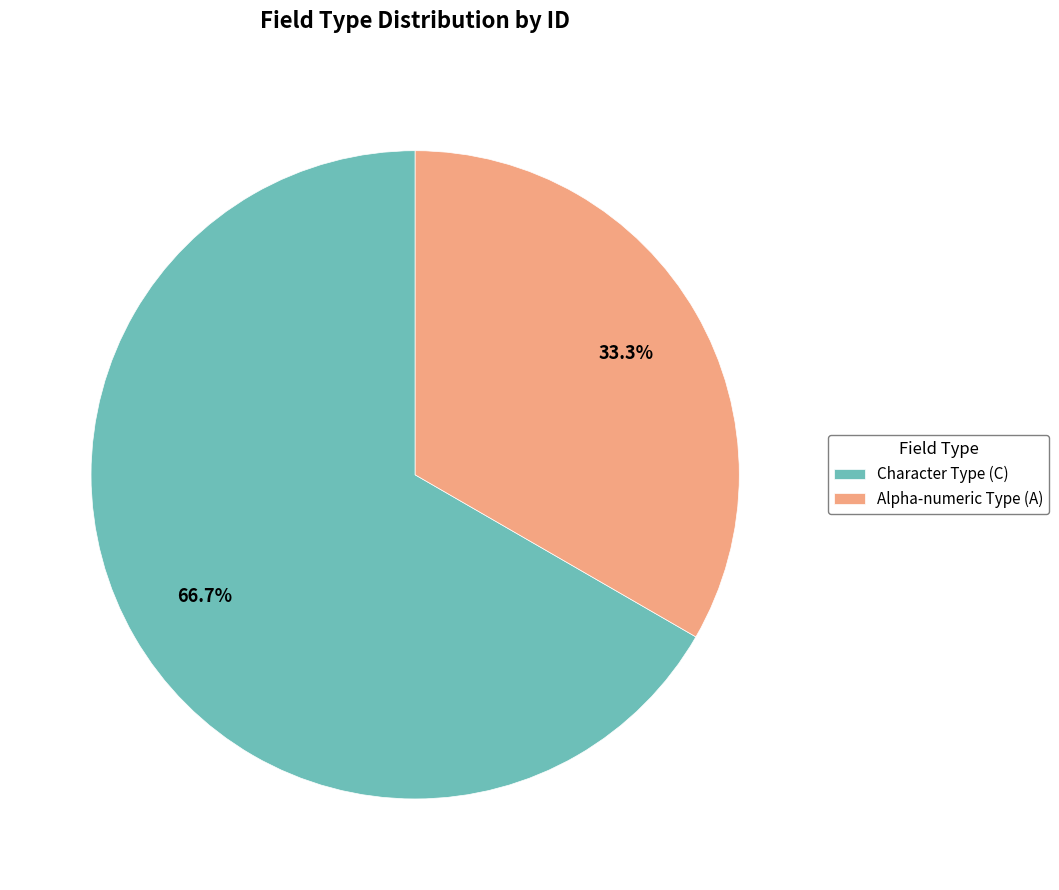

Rank the categories by value from lowest to highest.

Alpha-numeric Type (A), Character Type (C)